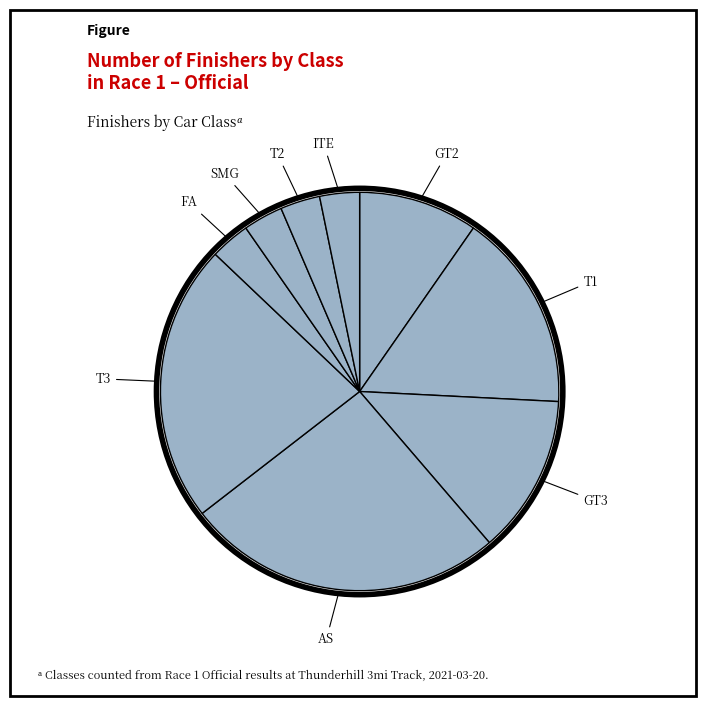

Is there any slice that represents more than half of the pie?

No